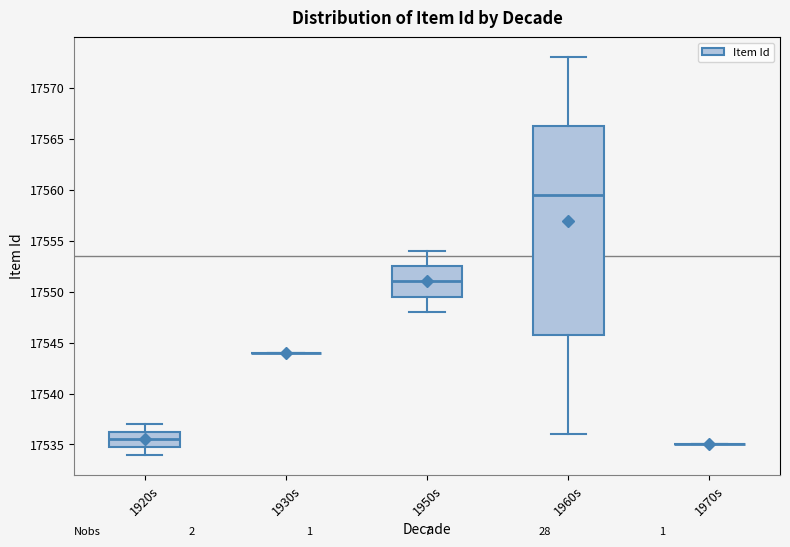

Reading left to right, read every box against the y-axis: the position of its median line, the range the box covers, and the ends of its whiskers. The values are not printed on the chart, so give them approximately, as read against the axis.

1920s: median 17535.5, box 17535.0 to 17536.5, whiskers 17534.0 to 17537.0
1930s: box collapsed to a line at 17544.0, whiskers 17544.0 to 17544.0
1950s: median 17551.0, box 17549.5 to 17552.5, whiskers 17548.0 to 17554.0
1960s: median 17559.5, box 17546.0 to 17566.5, whiskers 17536.0 to 17573.0
1970s: box collapsed to a line at 17535.0, whiskers 17535.0 to 17535.0